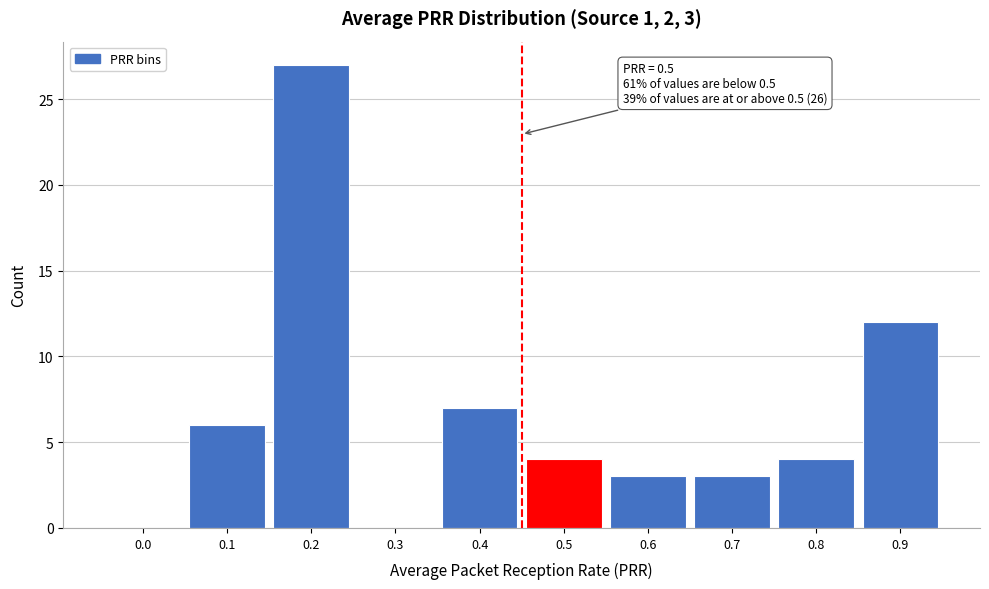

Reading left to right, list all the values displayed in this chart.

0.0=0	0.1=6	0.2=27	0.3=0	0.4=7	0.5=4	0.6=3	0.7=3	0.8=4	0.9=12